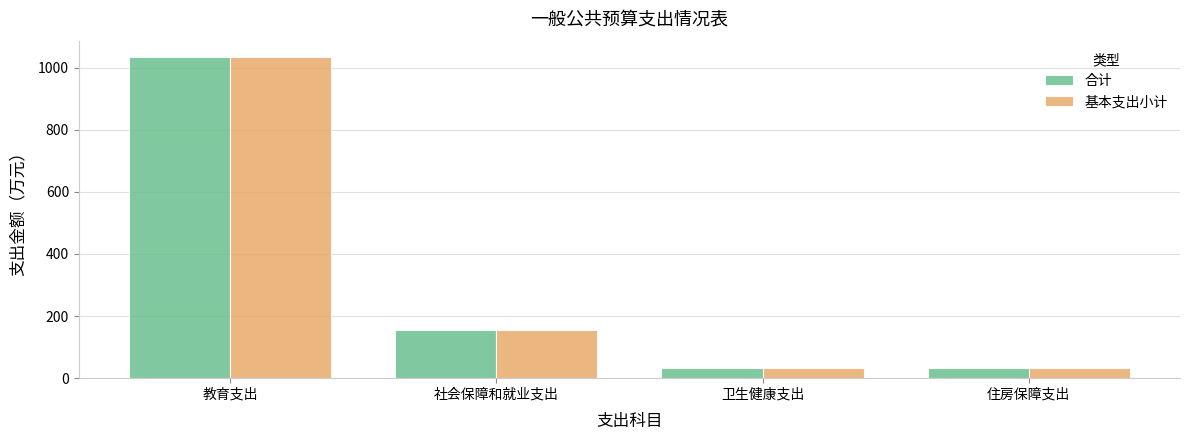

What is the difference between the maximum and minimum values in the 基本支出小计 series?

1001.6